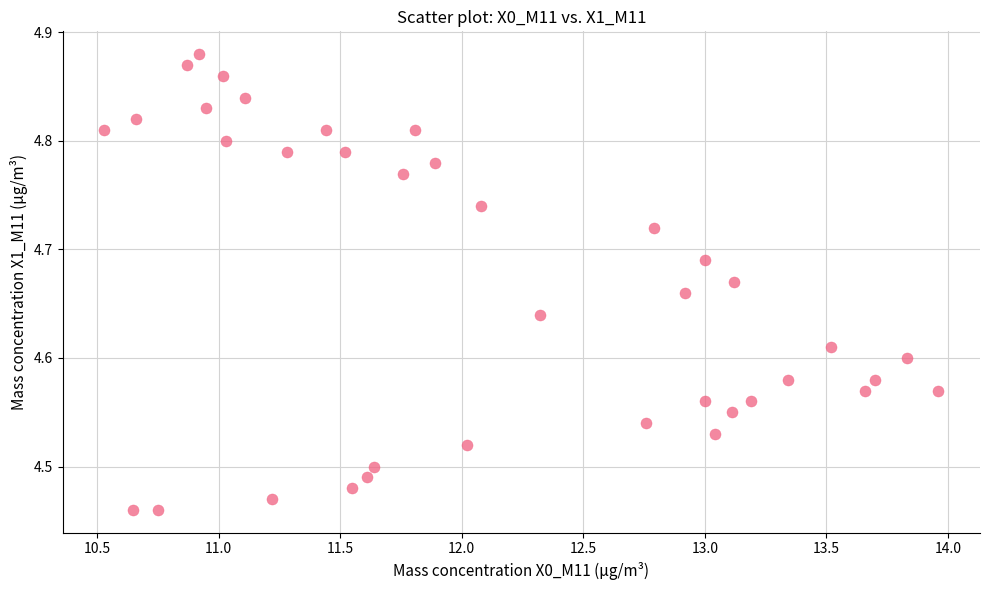

What is the range of X values (max minus min)?

3.4